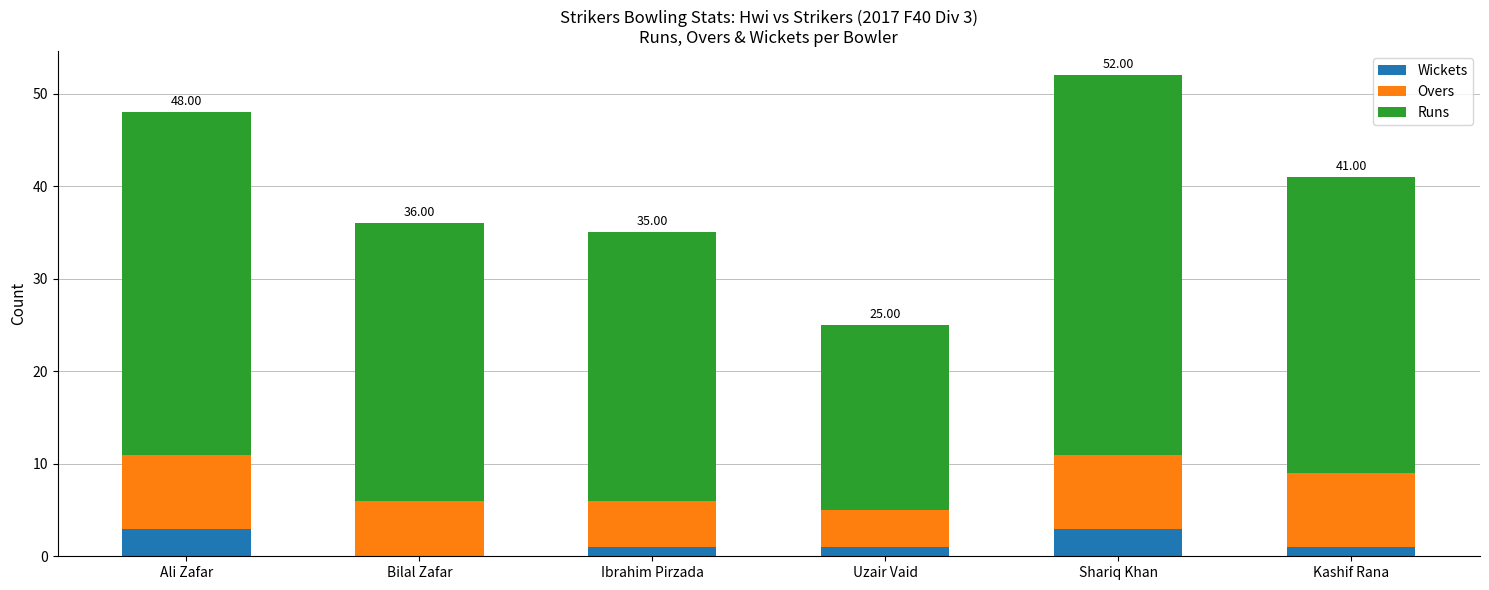

At which category is the sum across all series the highest?

Shariq Khan